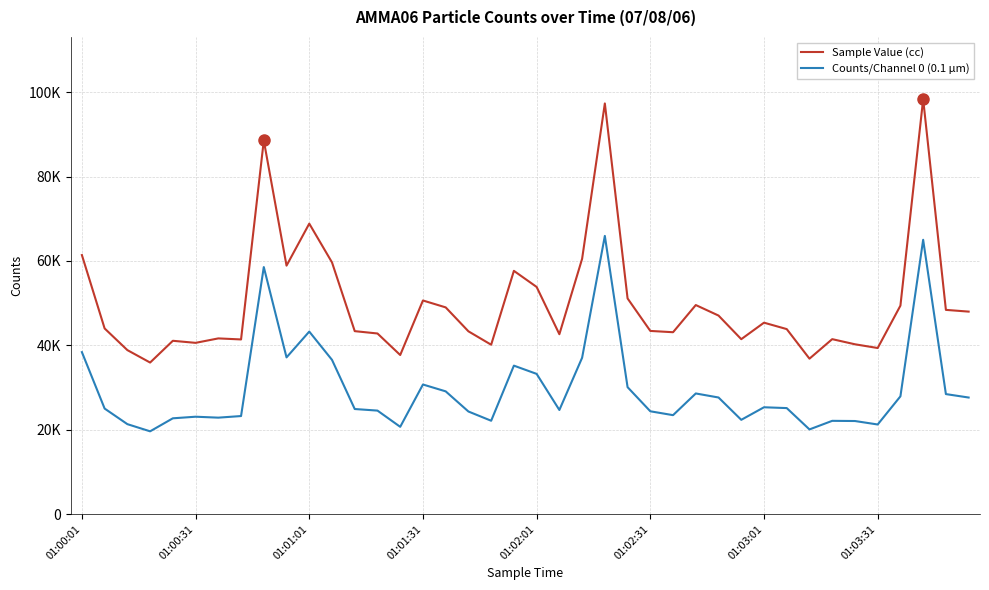

What is the sum of all Counts/Channel 0 (0.1 µm) values?

1186045